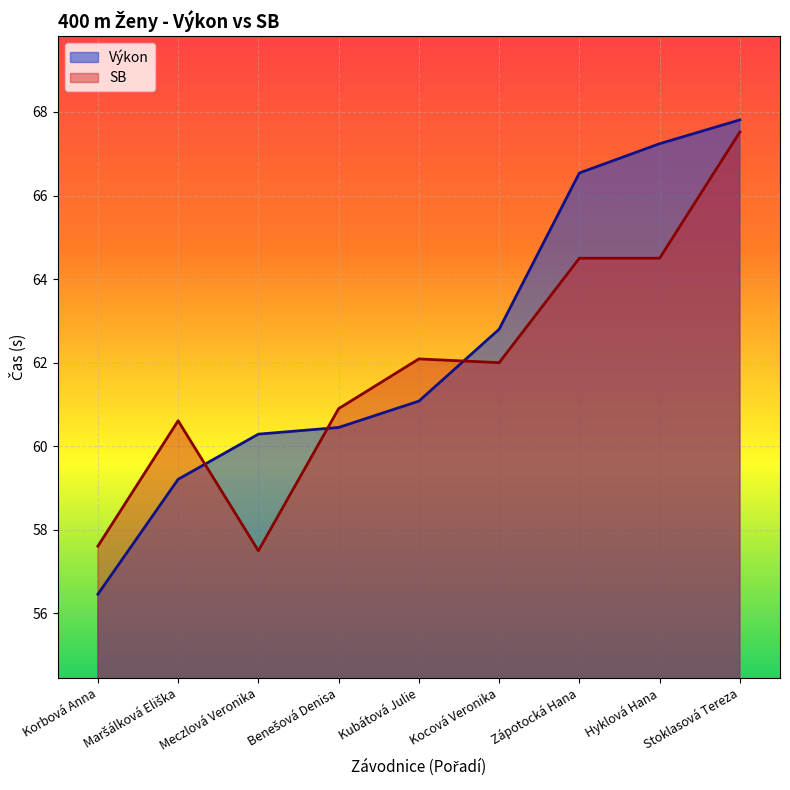

The value of SB at Kubátová Julie is 102.7. True or false?

False